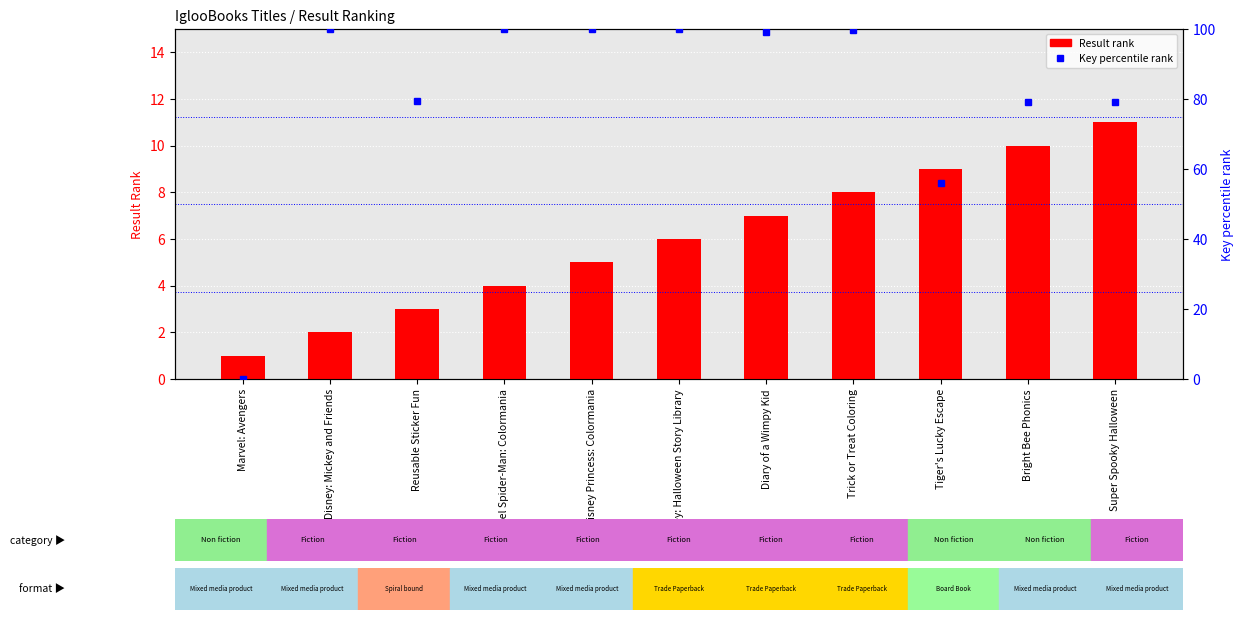

Between Disney: Halloween Story Library and Diary of a Wimpy Kid, which is larger?

Diary of a Wimpy Kid